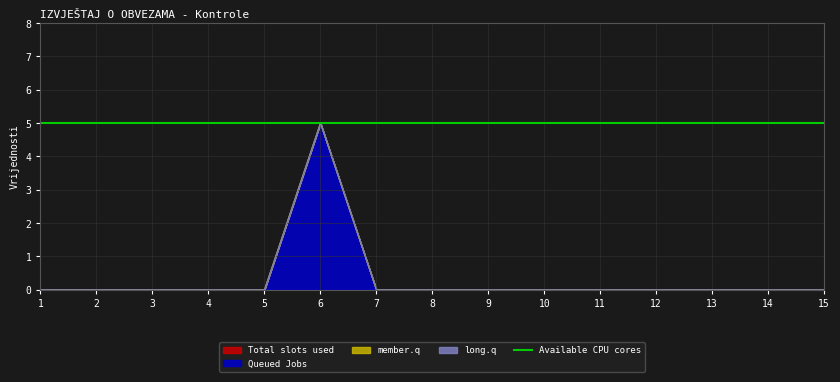

True or false: long.q has a value of 0 at 3.

True